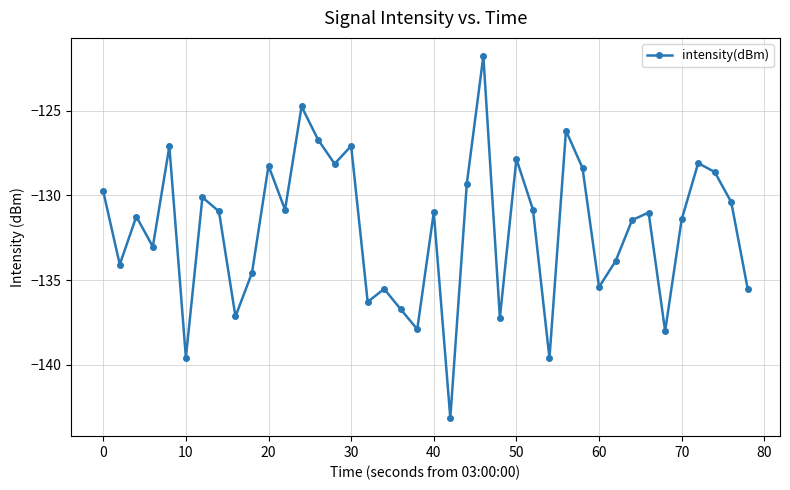

Count the number of categories in the chart.

40